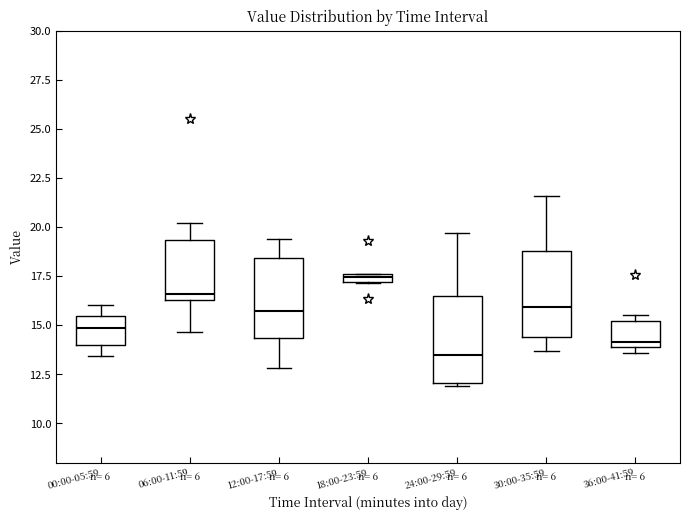

Which box's median line is the lowest?

24:00-29:59